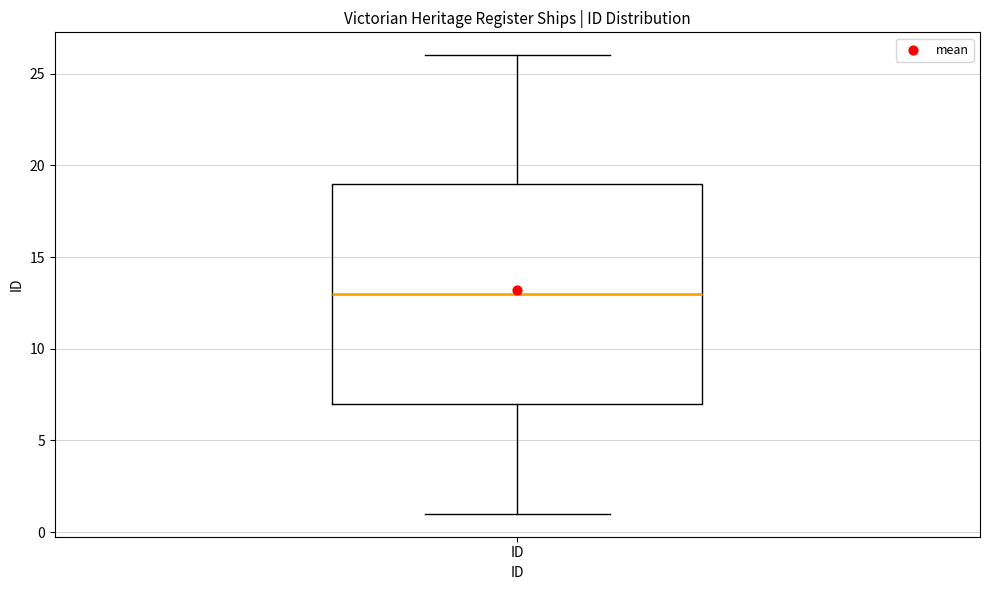

Read this box plot against the y-axis: the position of the median line, the range covered by the box, and the ends of both whiskers. The values are not printed on the chart, so give them approximately, as read against the axis.

median 13, box 7 to 19, whiskers 1 to 26